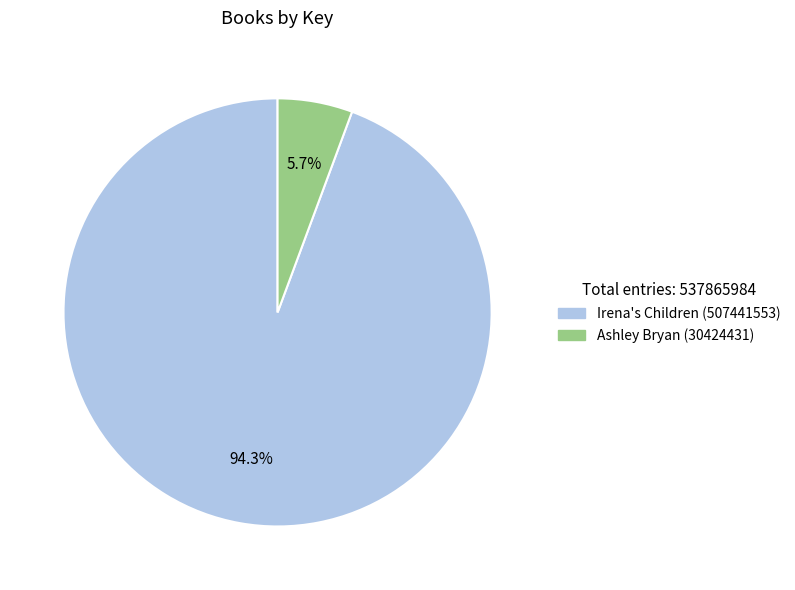

To the nearest percent, what is the difference between the Ashley Bryan (30424431) and Irena's Children (507441553) slice percentages?

89%